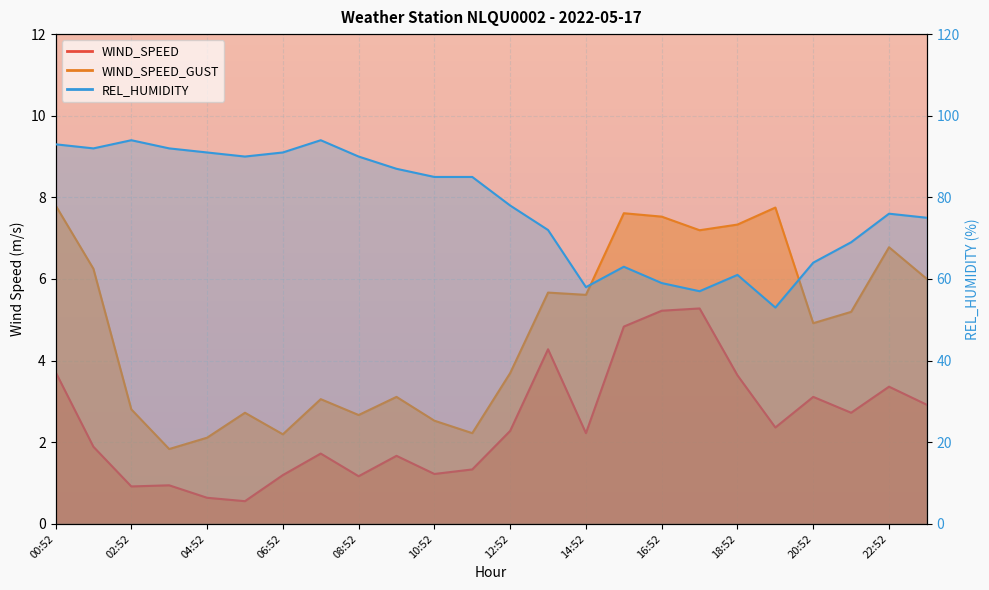

What is the difference between the second highest and minimum values in the WIND_SPEED_GUST series?

5.9